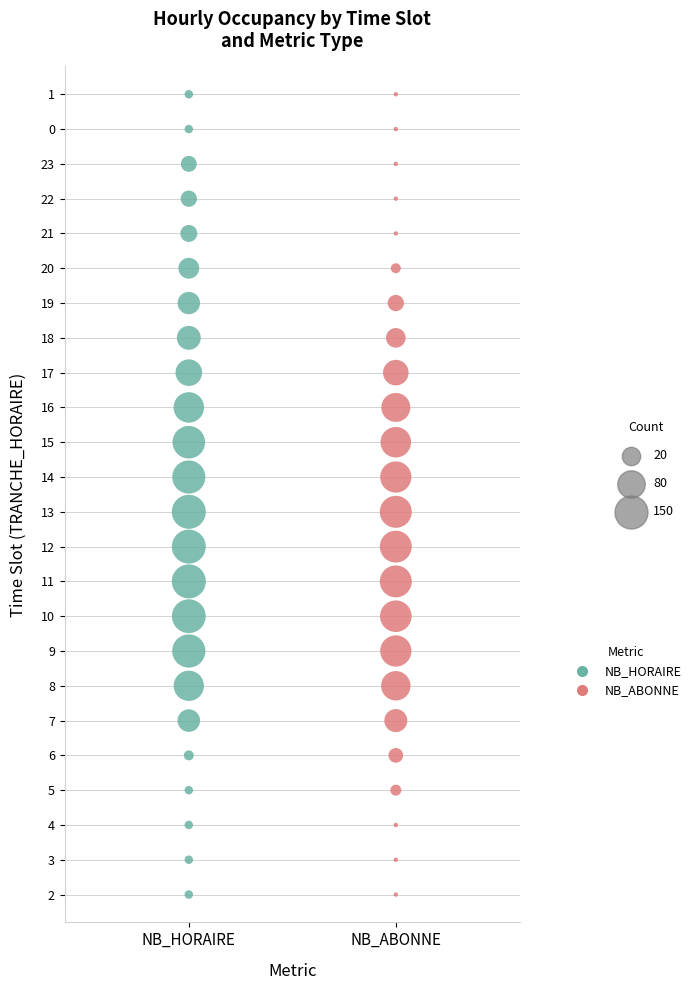

What are all the series names shown in the legend?

NB_HORAIRE, NB_ABONNE